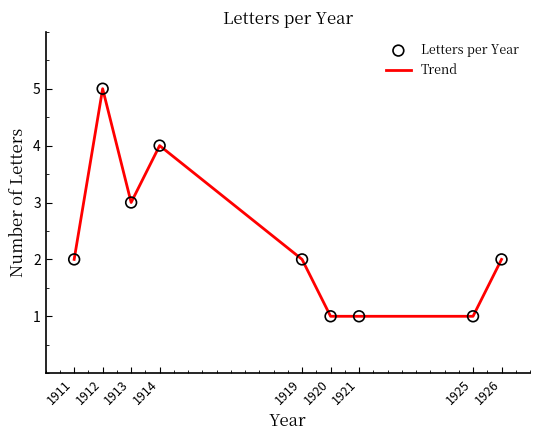

The value at 1926 is 3. True or false?

False